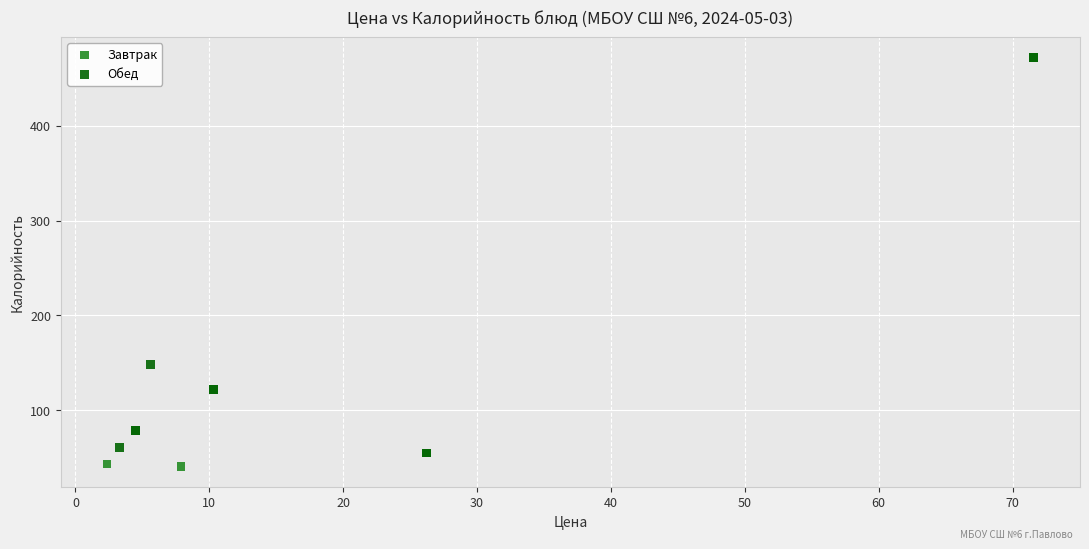

Which series has the largest Y range (max minus min)?

Завтрак